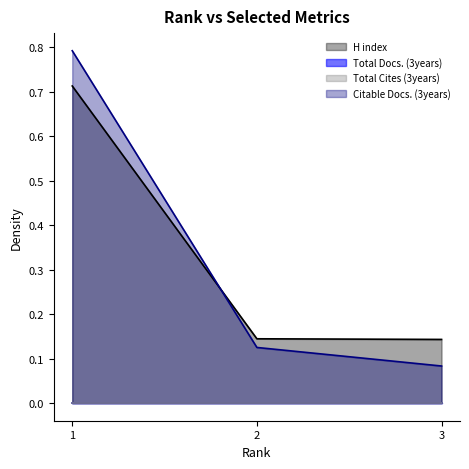

At which label does Citable Docs. (3years) reach its peak?

1